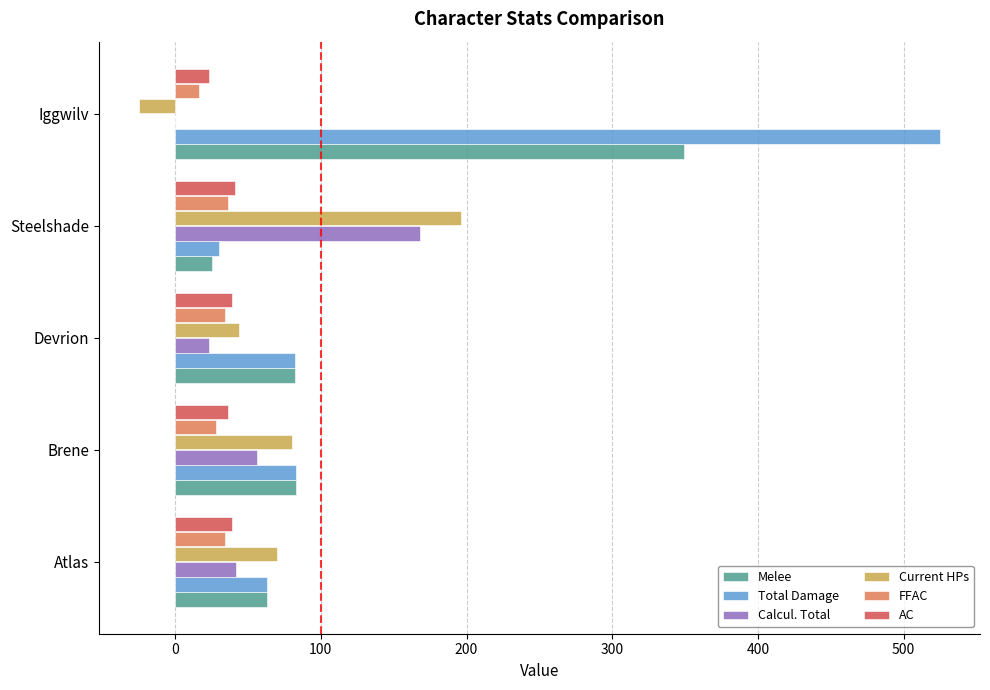

What is the sum of the Calcul. Total values at Devrion and Steelshade?

191